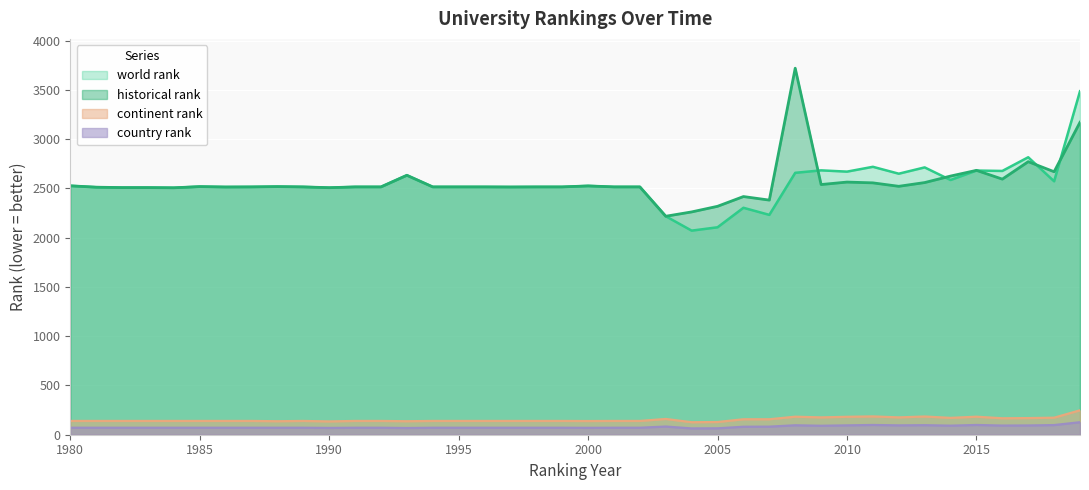

Reading left to right, extract all data points from this chart.

world rank: 1980=2527	1981=2513	1982=2509	1983=2509	1984=2507	1985=2519	1986=2515	1987=2516	1988=2519	1989=2516	1990=2508	1991=2516	1992=2516	1993=2634	1994=2516	1995=2516	1996=2516	1997=2515	1998=2516	1999=2516	2000=2526	2001=2516	2002=2516	2003=2218	2004=2072	2005=2106	2006=2304	2007=2232	2008=2659	2009=2684	2010=2671	2011=2720	2012=2650	2013=2714	2014=2586	2015=2682	2016=2678	2017=2817	2018=2573	2019=3487
continent rank: 1980=140	1981=140	1982=140	1983=140	1984=140	1985=140	1986=140	1987=140	1988=137	1989=140	1990=135	1991=140	1992=140	1993=137	1994=140	1995=140	1996=140	1997=140	1998=140	1999=140	2000=139	2001=140	2002=140	2003=160	2004=127	2005=129	2006=157	2007=157	2008=183	2009=176	2010=182	2011=186	2012=176	2013=185	2014=171	2015=183	2016=167	2017=169	2018=173	2019=248
country rank: 1980=71	1981=71	1982=71	1983=71	1984=71	1985=71	1986=71	1987=71	1988=71	1989=71	1990=69	1991=71	1992=71	1993=68	1994=71	1995=71	1996=71	1997=71	1998=71	1999=71	2000=70	2001=71	2002=71	2003=83	2004=64	2005=65	2006=81	2007=82	2008=96	2009=91	2010=95	2011=99	2012=95	2013=97	2014=92	2015=99	2016=93	2017=94	2018=98	2019=127
historical rank: 1980=2527	1981=2513	1982=2509	1983=2509	1984=2507	1985=2519	1986=2515	1987=2516	1988=2519	1989=2516	1990=2508	1991=2516	1992=2516	1993=2634	1994=2516	1995=2516	1996=2516	1997=2515	1998=2516	1999=2516	2000=2526	2001=2516	2002=2516	2003=2218	2004=2262	2005=2319	2006=2418	2007=2382	2008=3721	2009=2540	2010=2565	2011=2557	2012=2522	2013=2560	2014=2626	2015=2684	2016=2595	2017=2772	2018=2670	2019=3172